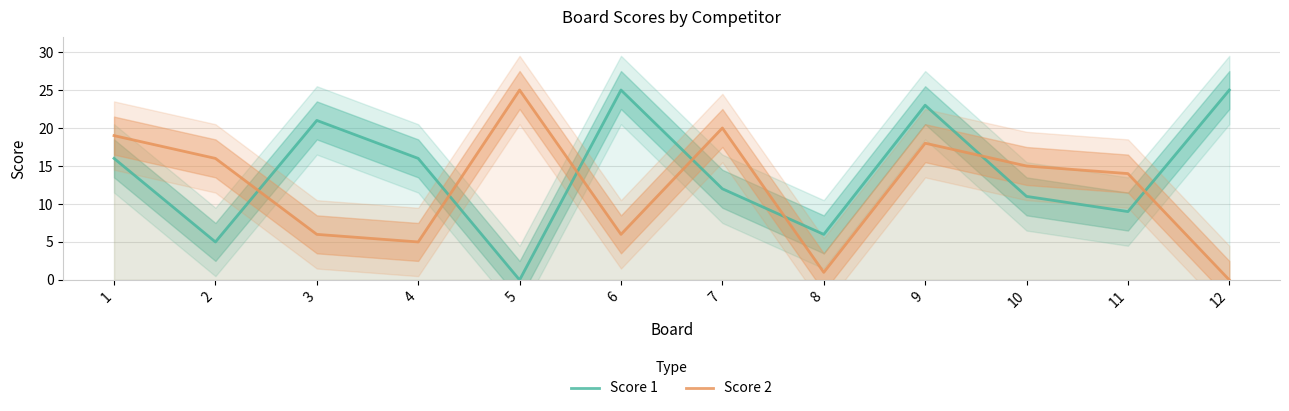

How many data points in Score 2 are less than 15?

6